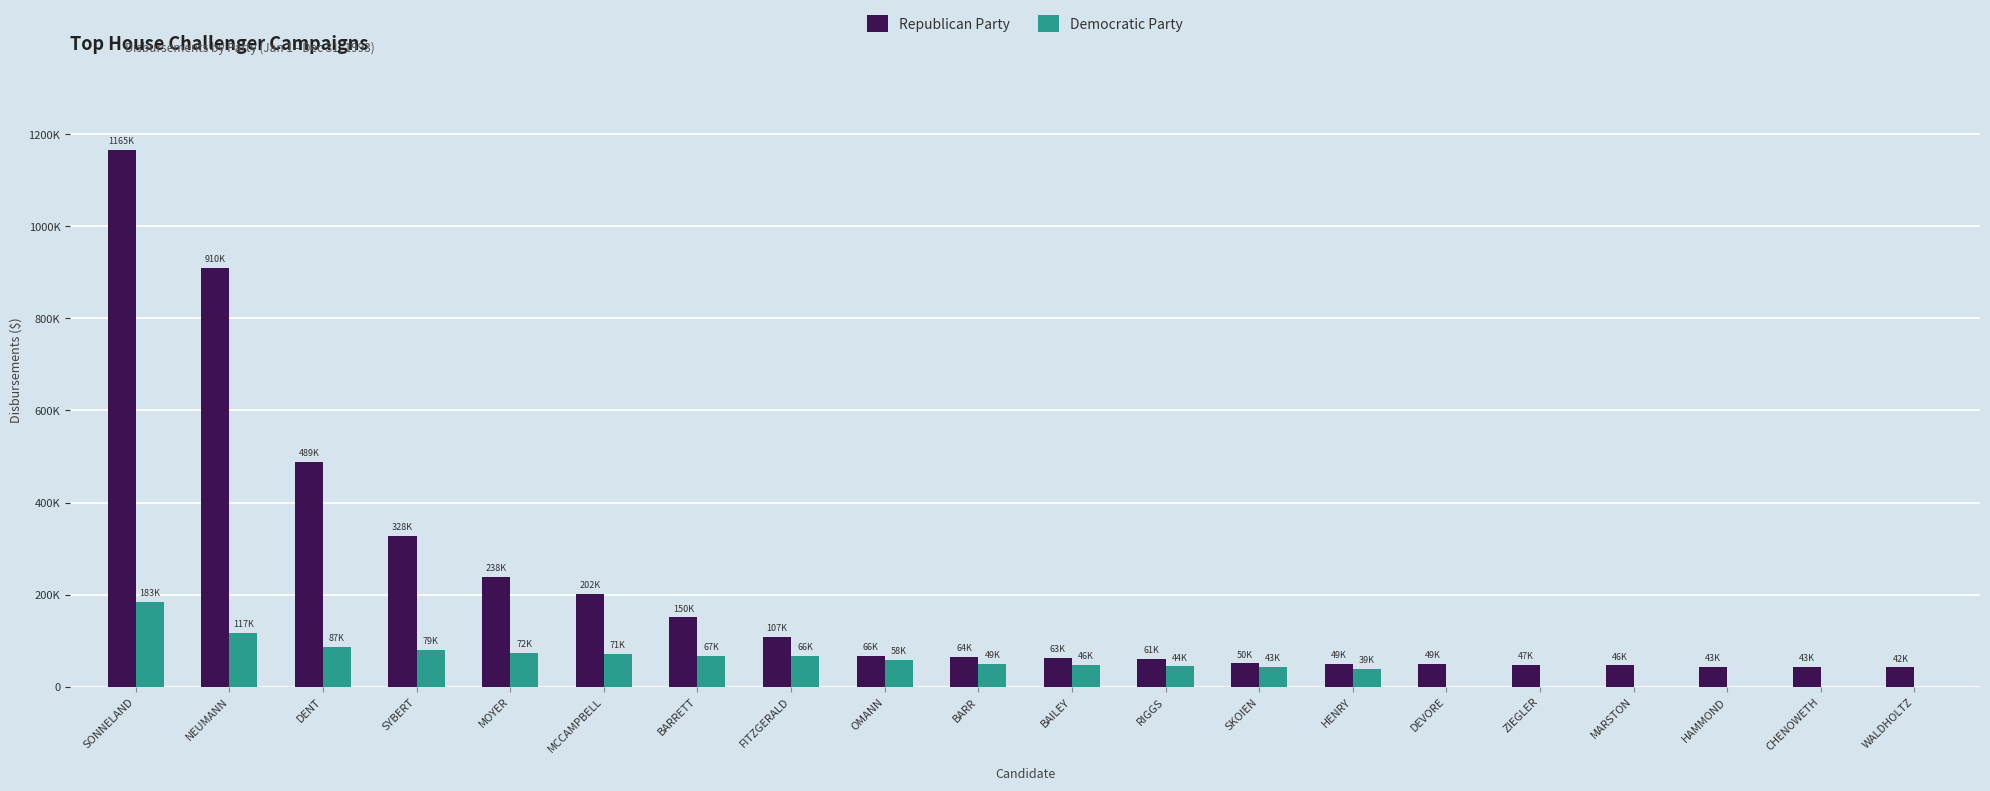

What is the difference between the Republican Party values at OMANN and WALDHOLTZ?

24587